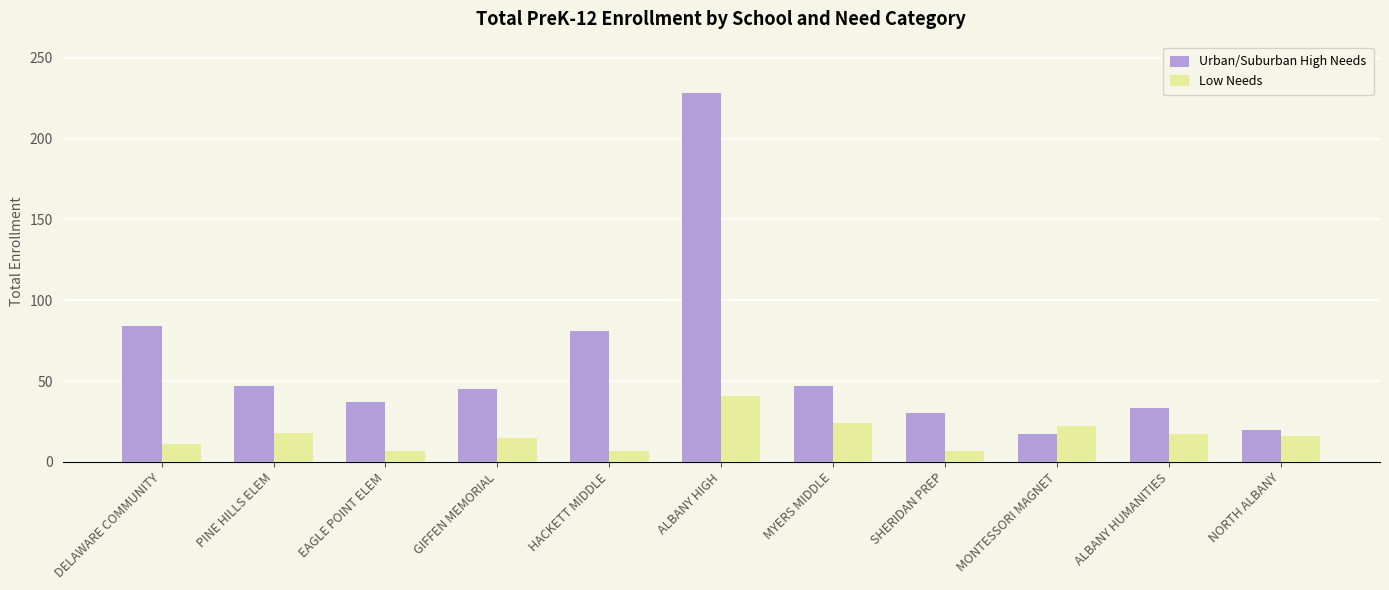

Which series has the largest range (max minus min)?

Urban/Suburban High Needs